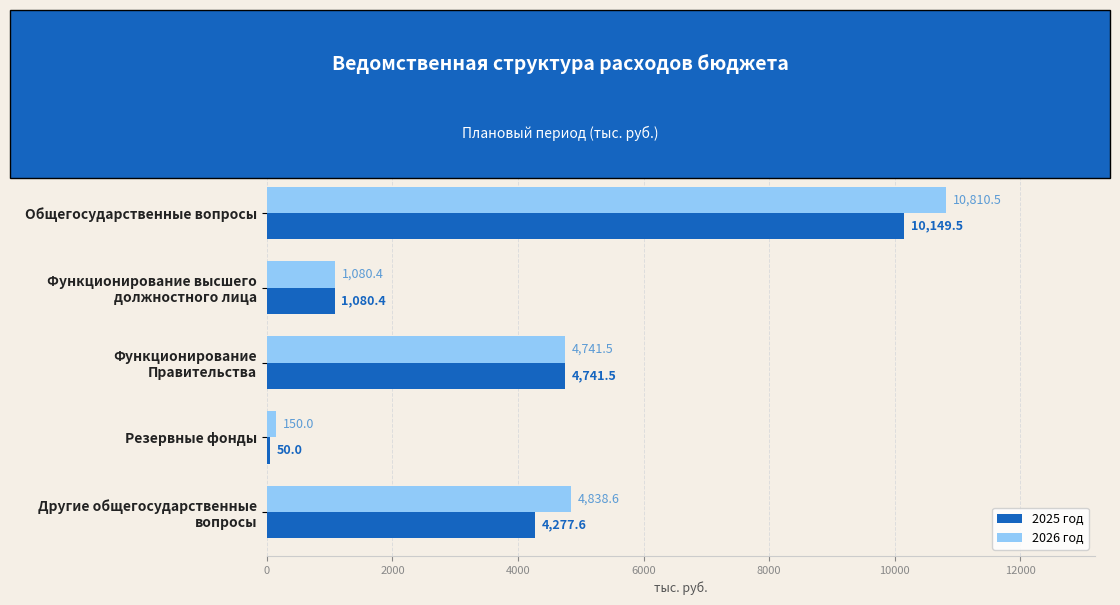

The value of 2026 год at Общегосударственные вопросы is 10810.5. True or false?

True